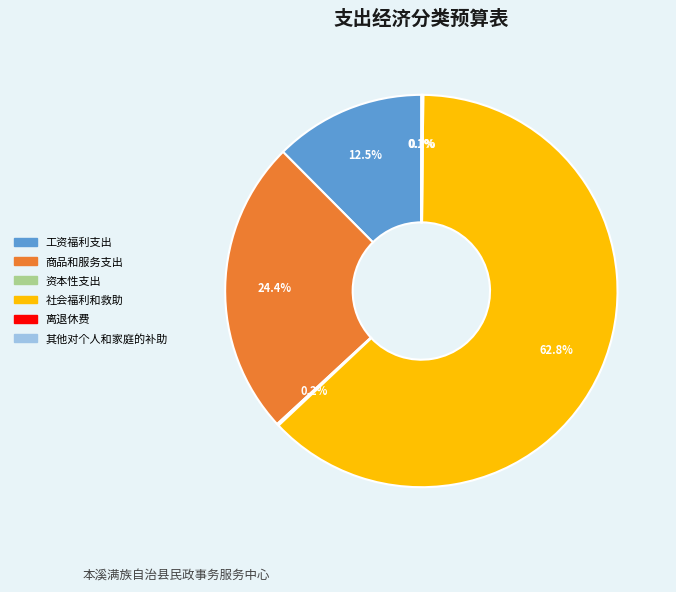

Does 社会福利和救助 account for over 50% of the chart?

Yes